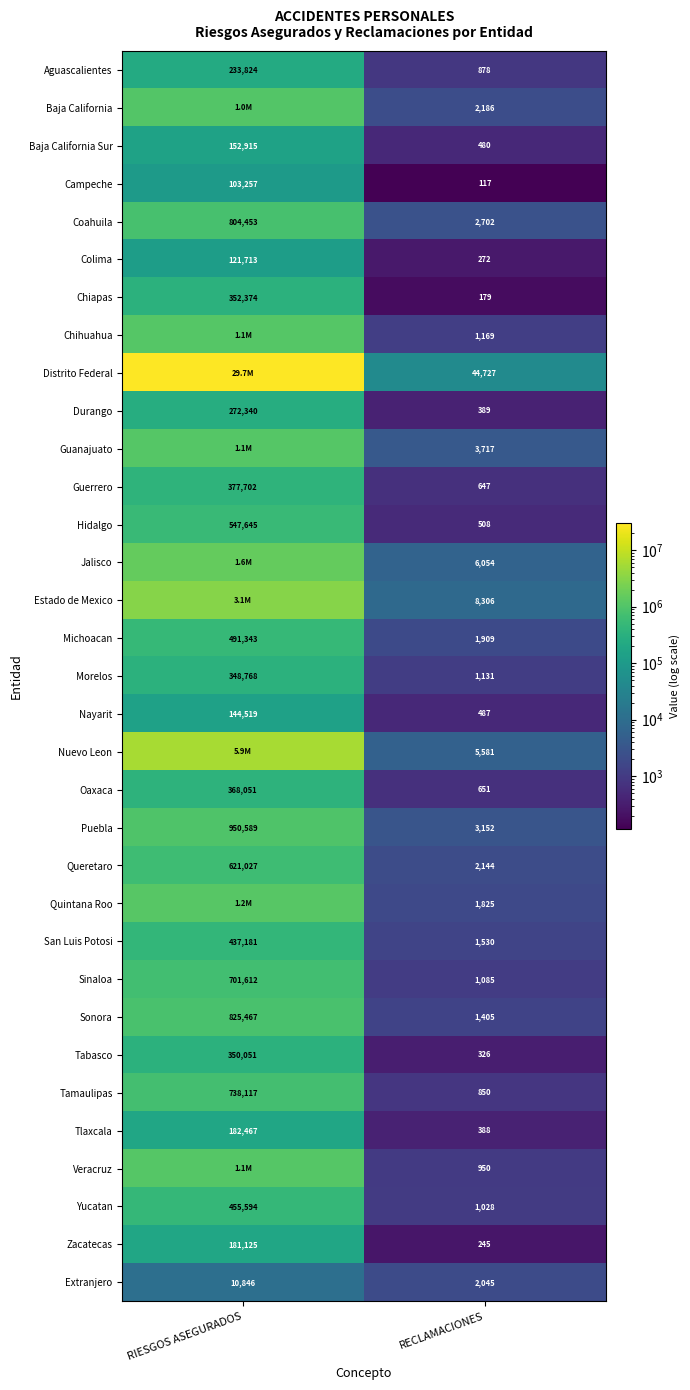

What is the sum of the Durango values at RIESGOS ASEGURADOS and RECLAMACIONES?

272729